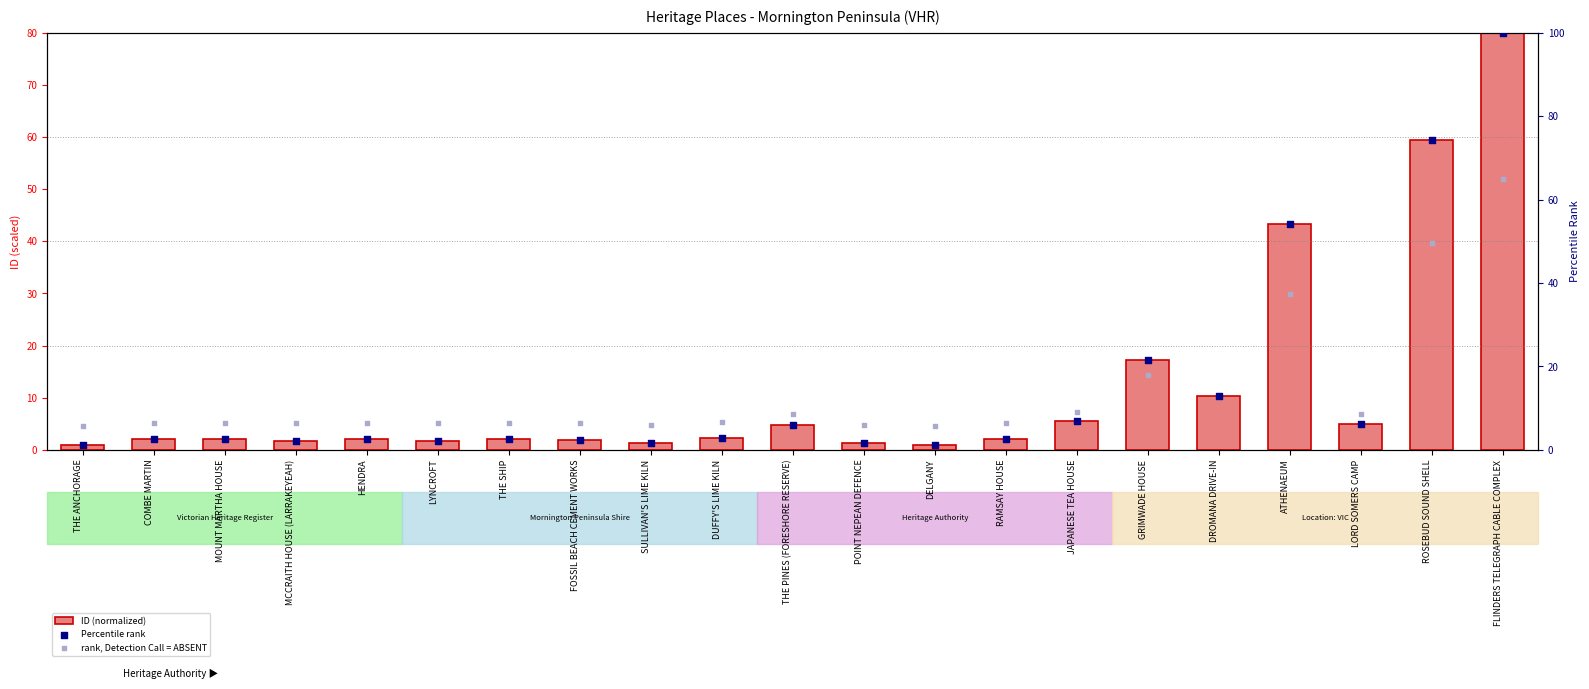

Which series has the largest total across all categories?

Percentile rank